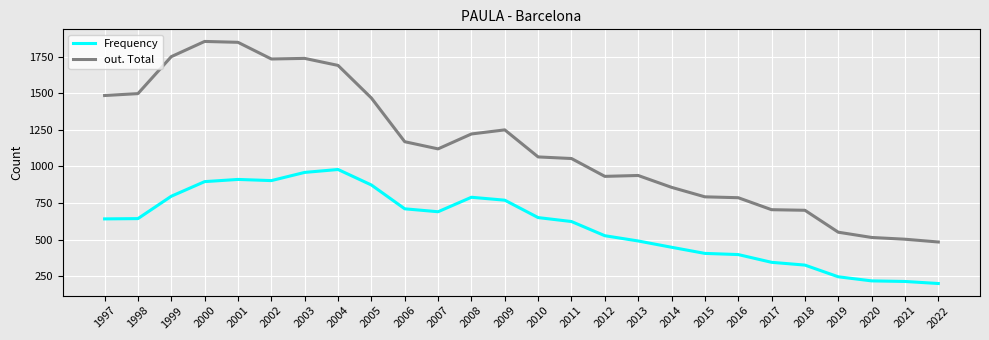

What is the difference between the maximum and minimum values in the Frequency series?

780